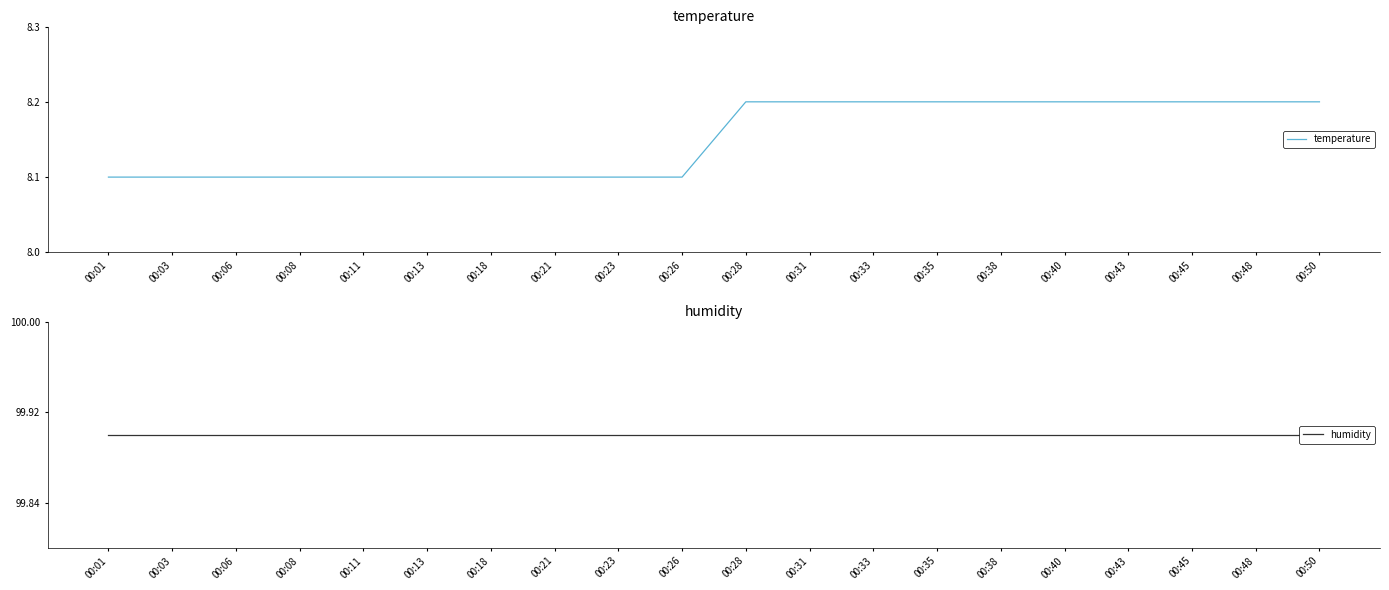

What are all the series names shown in the legend?

temperature, humidity